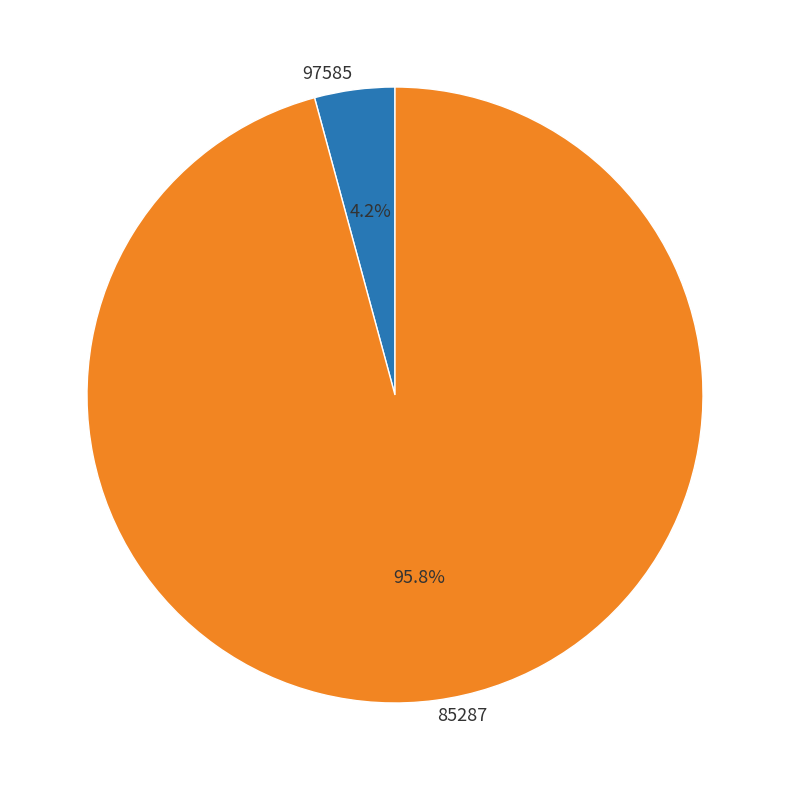

Which slice is the smallest?

97585